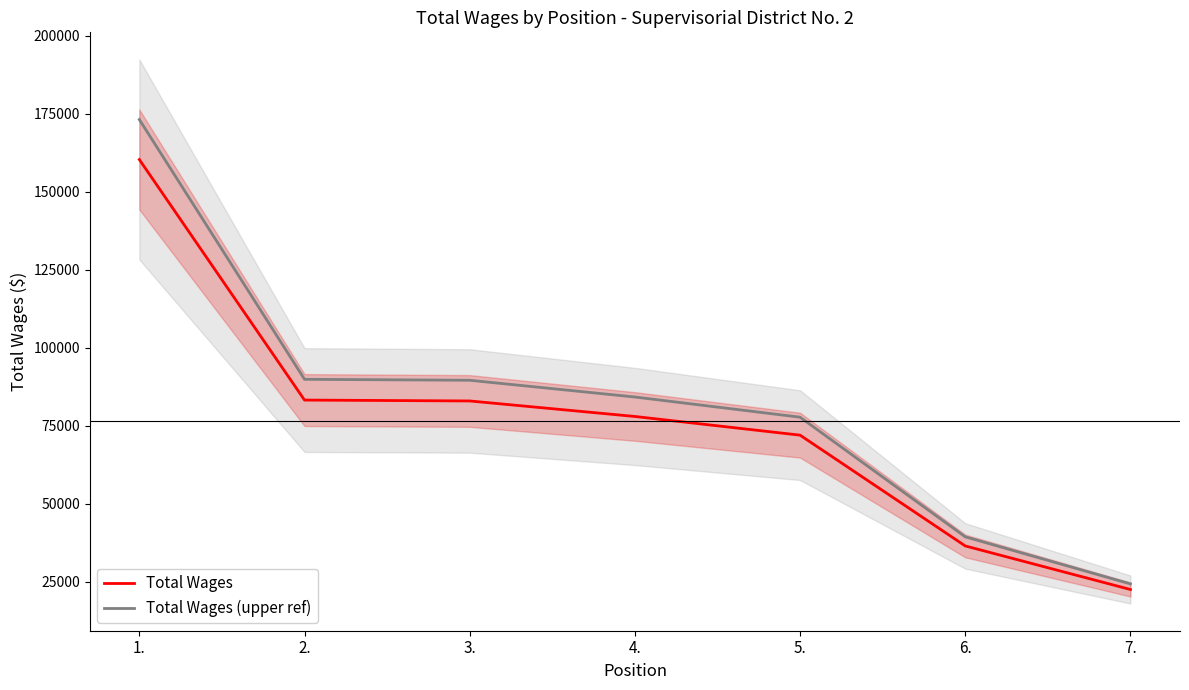

What is the difference between the highest and lowest values at 3.?

6630.8